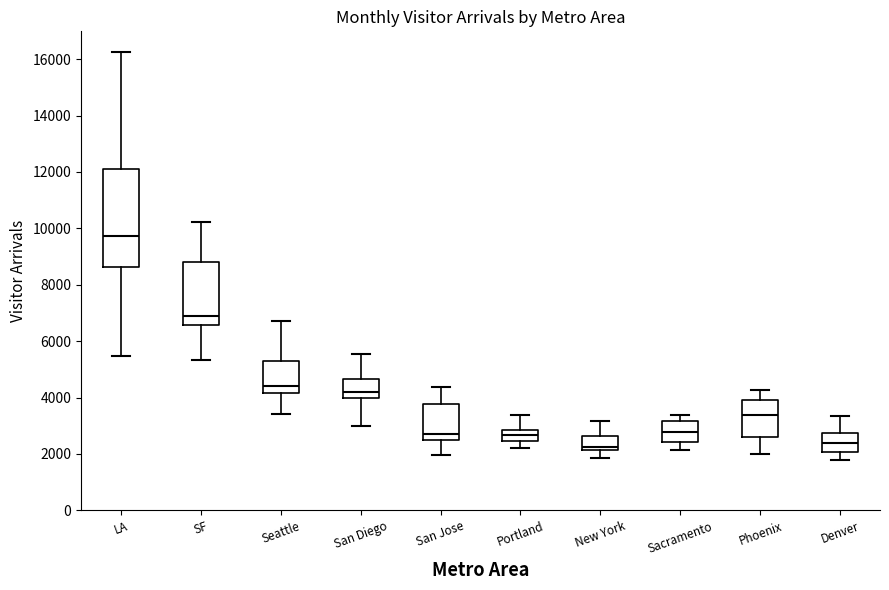

Which box is the tallest, from its lower edge to its upper edge?

LA